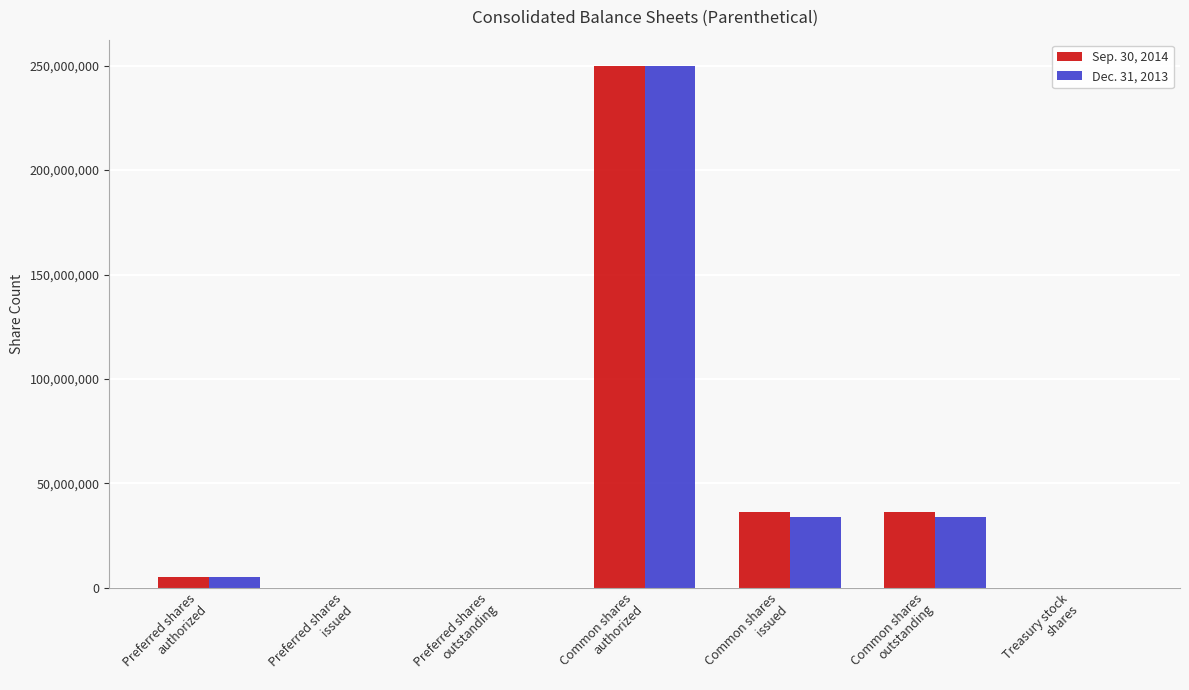

Count the number of data series in this chart.

2